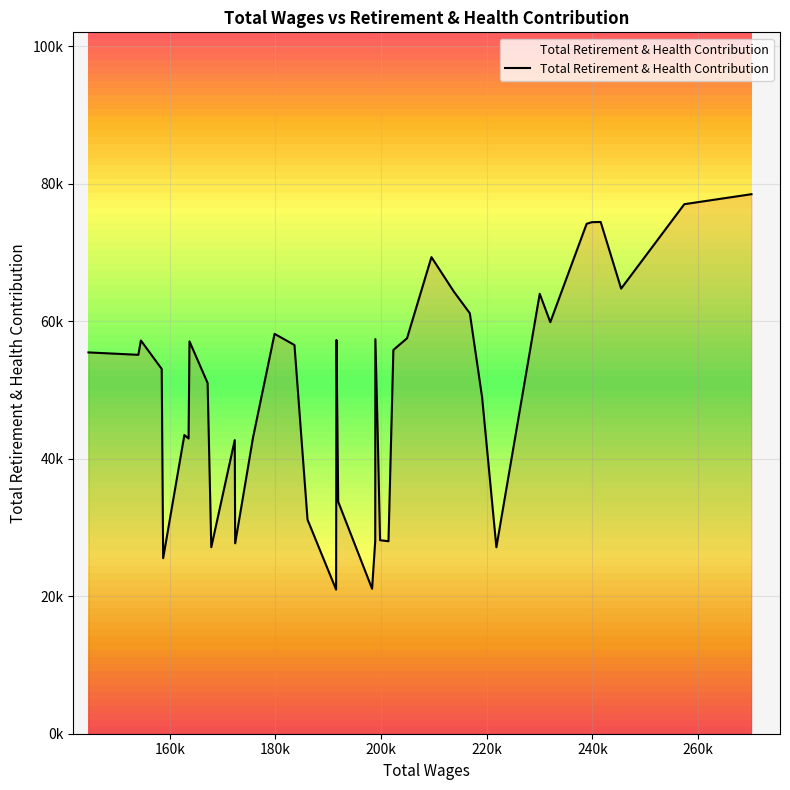

True or false: the data has more than 0 interior local peaks.

True